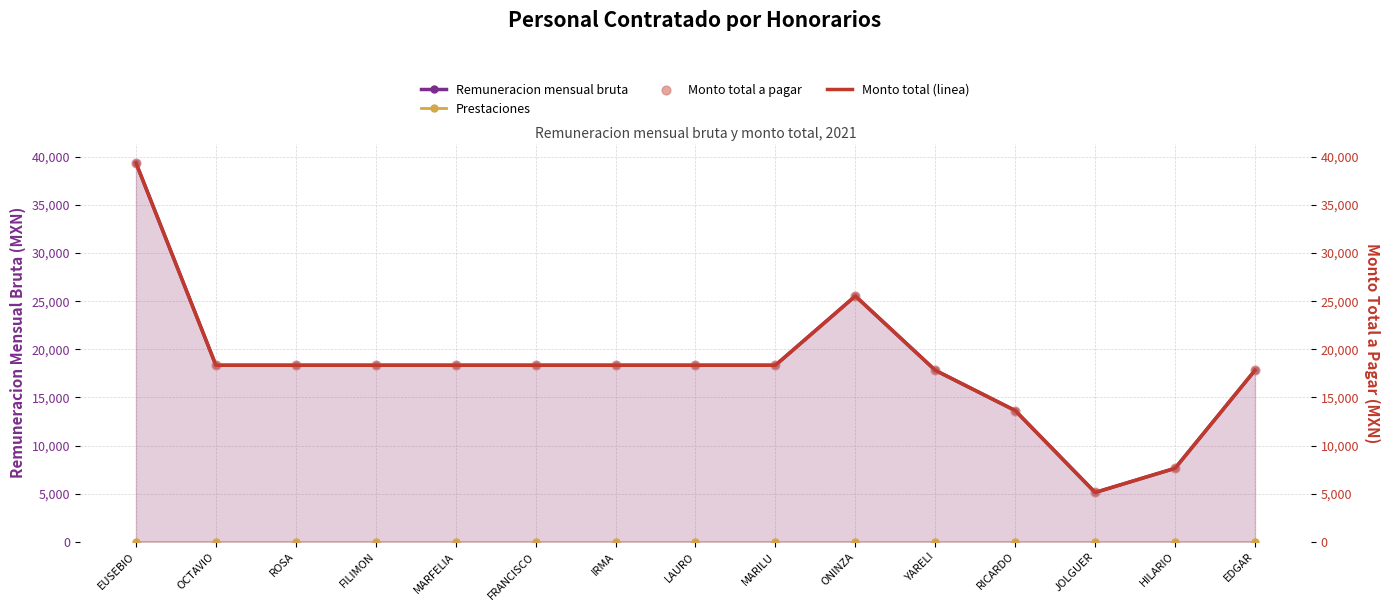

Which series reaches the minimum Y coordinate?

Prestaciones